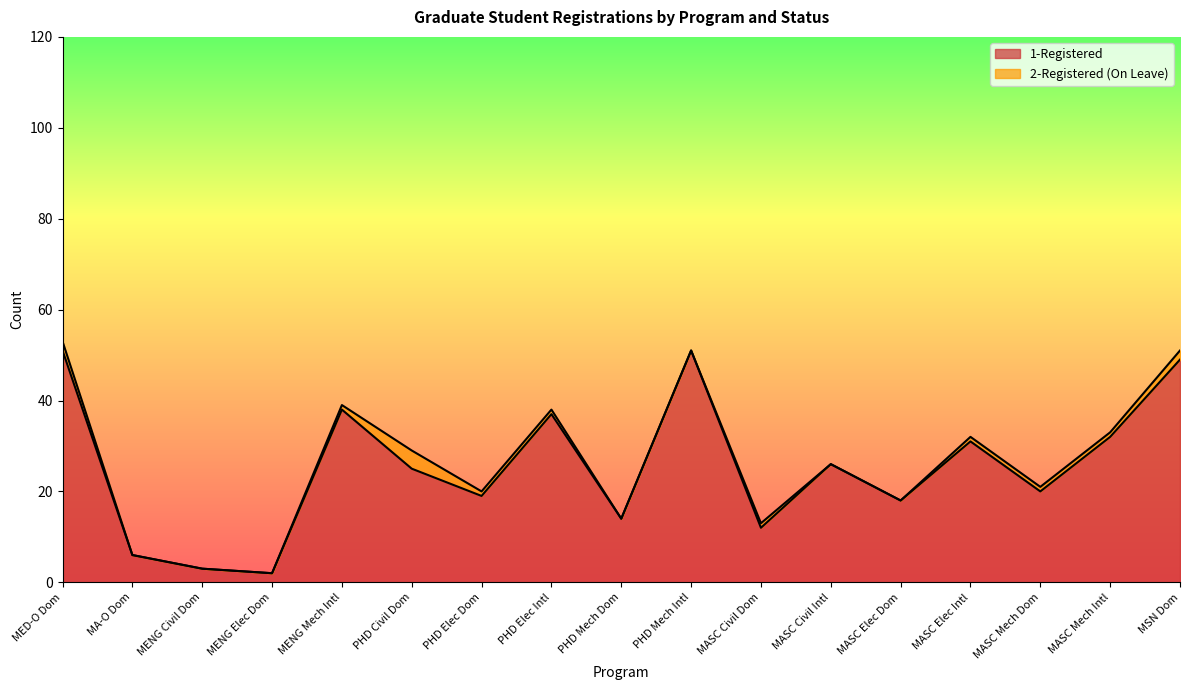

Reading left to right, what are all the values shown in this chart?

MED-O Dom=51	MA-O Dom=6	MENG Civil Dom=3	MENG Elec Dom=2	MENG Mech Intl=38	PHD Civil Dom=25	PHD Elec Dom=19	PHD Elec Intl=37	PHD Mech Dom=14	PHD Mech Intl=51	MASC Civil Dom=12	MASC Civil Intl=26	MASC Elec Dom=18	MASC Elec Intl=31	MASC Mech Dom=20	MASC Mech Intl=32	MSN Dom=49